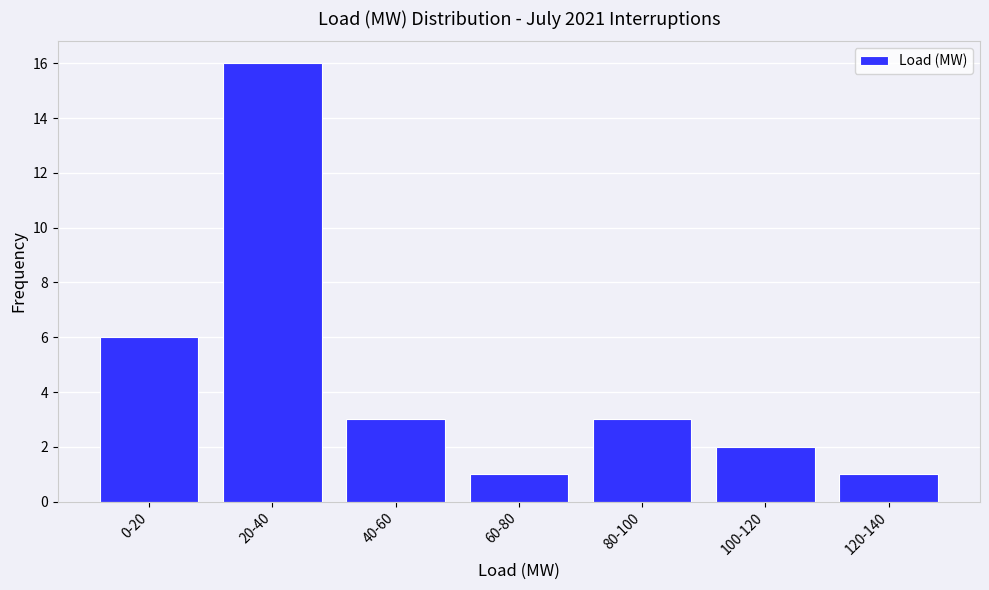

Reading left to right, list all the values displayed in this chart.

0-20=6	20-40=16	40-60=3	60-80=1	80-100=3	100-120=2	120-140=1